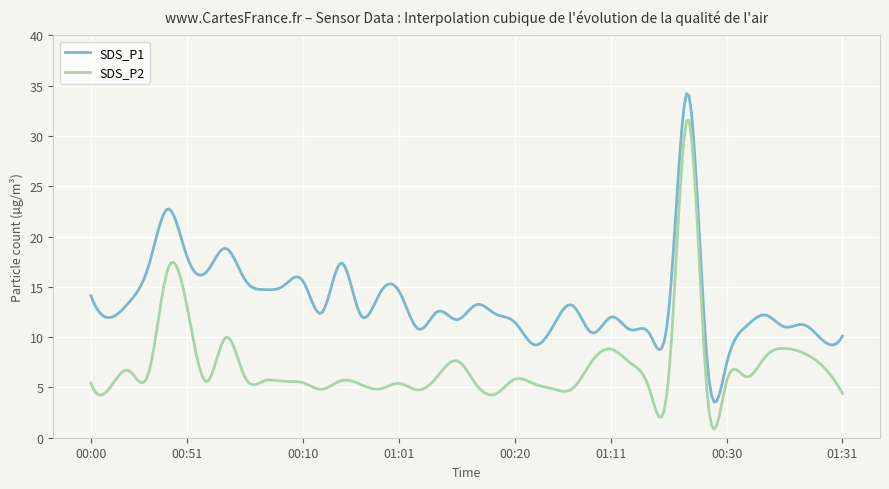

What is the maximum value shown in the chart?

34.2